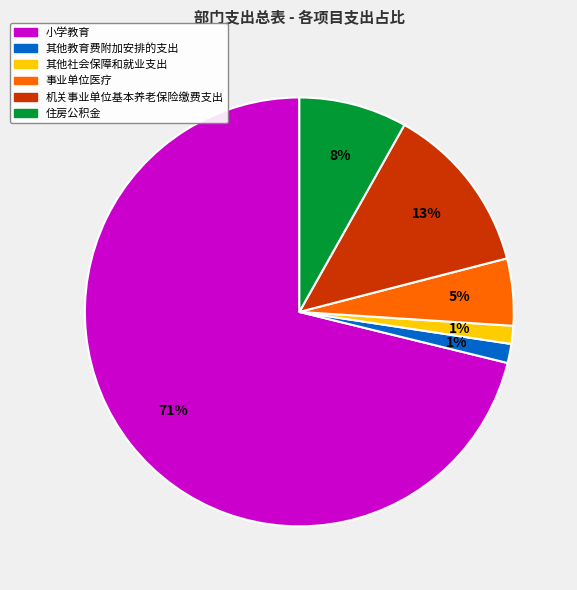

Which category accounts for the majority?

小学教育